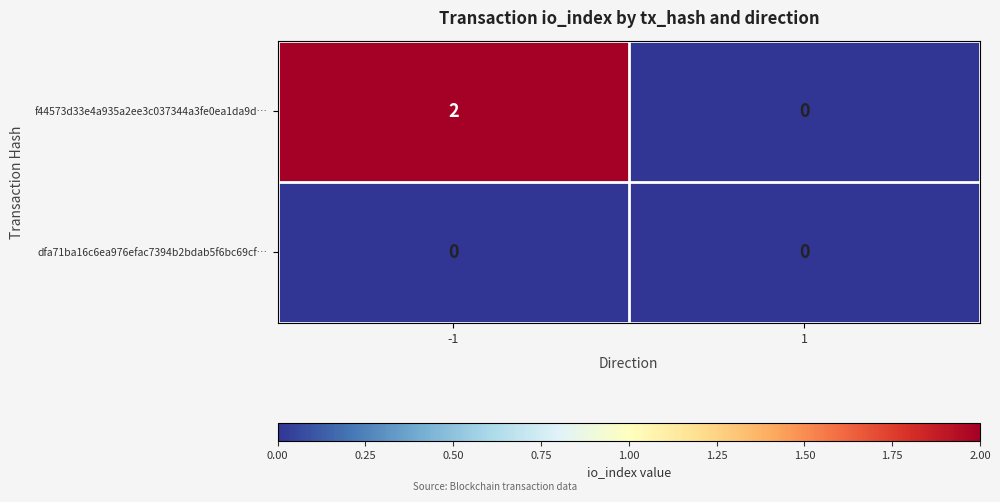

List the series in order of their peak value, highest first.

f44573d33e4a935a2ee3c037344a3fe0ea1da9d…, dfa71ba16c6ea976efac7394b2bdab5f6bc69cf…